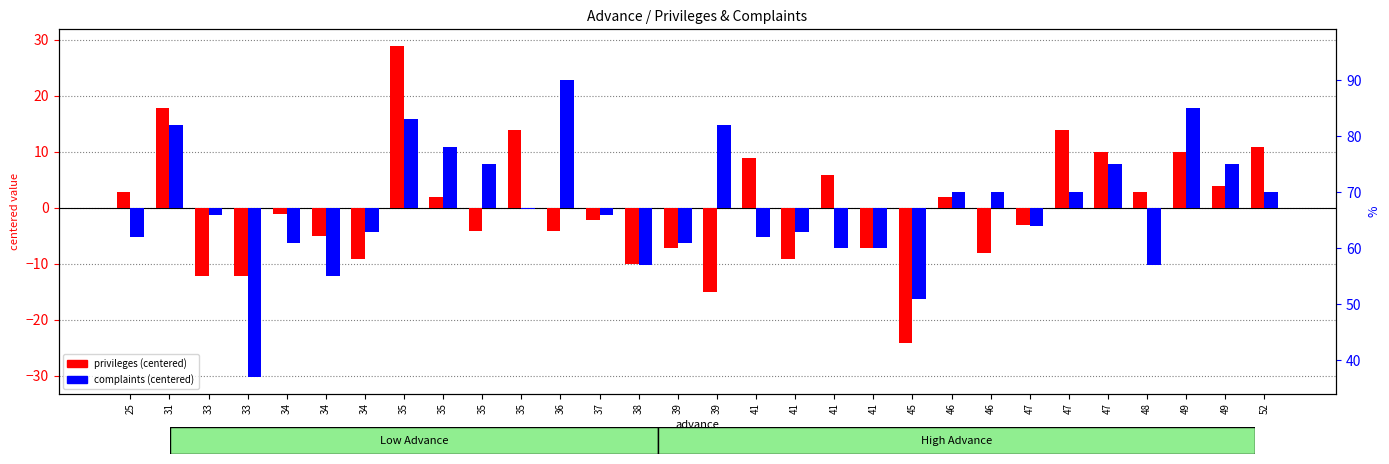

Reading left to right, what are all the values shown in this chart?

privileges (centered): 25=2.9	31=17.9	33=-12.1	33=-12.1	34=-1.1	34=-5.1	34=-9.1	35=28.9	35=1.9	35=-4.1	35=13.9	36=-4.1	37=-2.1	38=-10.1	39=-7.1	39=-15.1	41=8.9	41=-9.1	41=5.9	41=-7.1	45=-24.1	46=1.9	46=-8.1	47=-3.1	47=13.9	47=9.9	48=2.9	49=9.9	49=3.9	52=10.9
complaints (centered): 25=-5.2	31=14.8	33=-1.2	33=-30.2	34=-6.2	34=-12.2	34=-4.2	35=15.8	35=10.8	35=7.8	35=-0.2	36=22.8	37=-1.2	38=-10.2	39=-6.2	39=14.8	41=-5.2	41=-4.2	41=-7.2	41=-7.2	45=-16.2	46=2.8	46=2.8	47=-3.2	47=2.8	47=7.8	48=-10.2	49=17.8	49=7.8	52=2.8